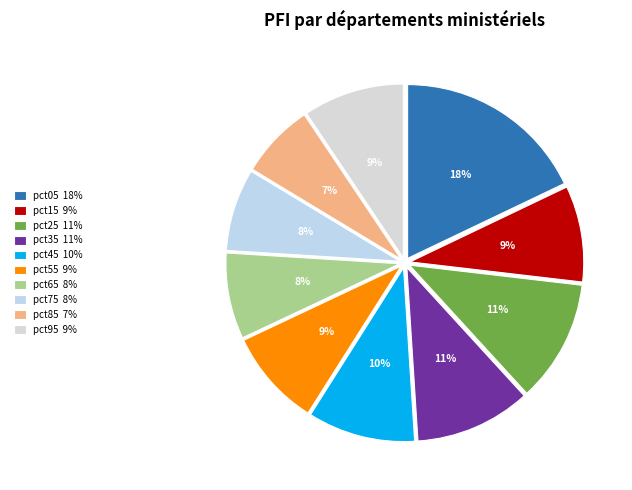

The pct25 slice represents 11% of the pie. True or false?

True